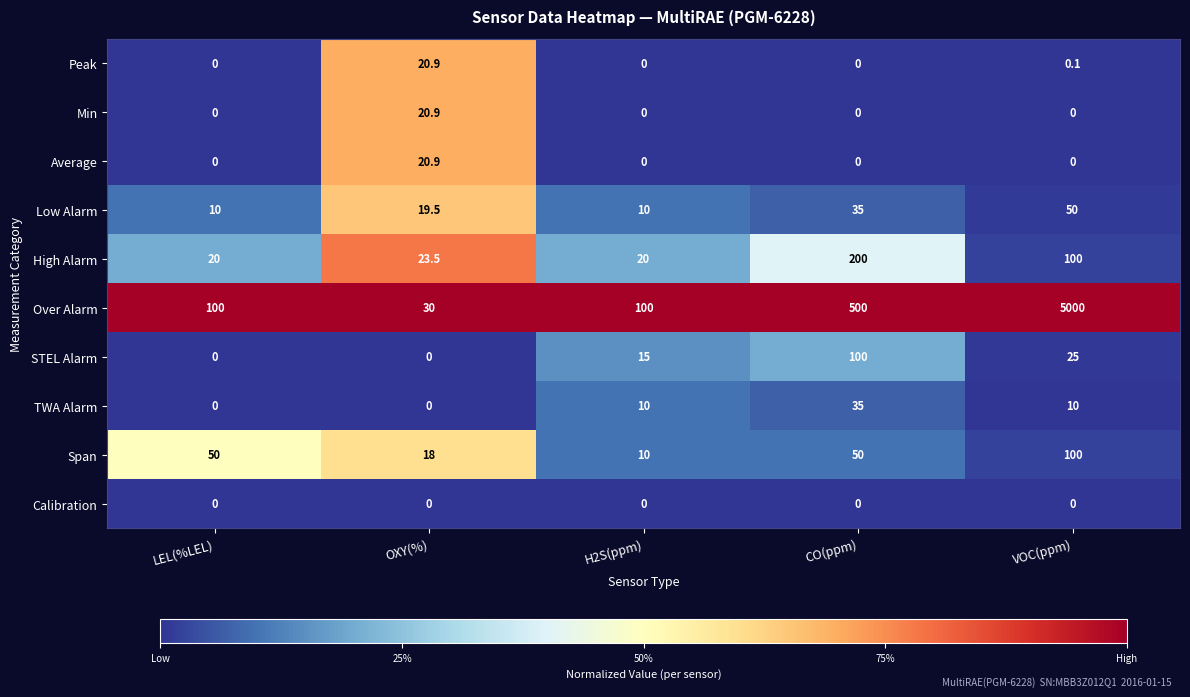

What value does the Span series have at H2S(ppm)?

10.0